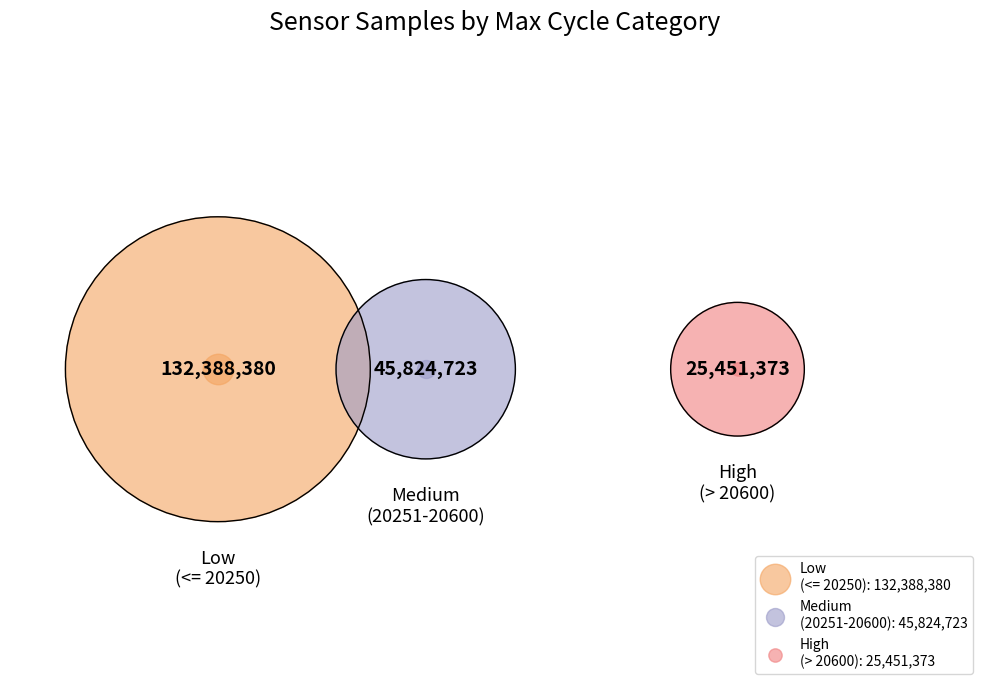

Does 4 represent more than half of the total?

No